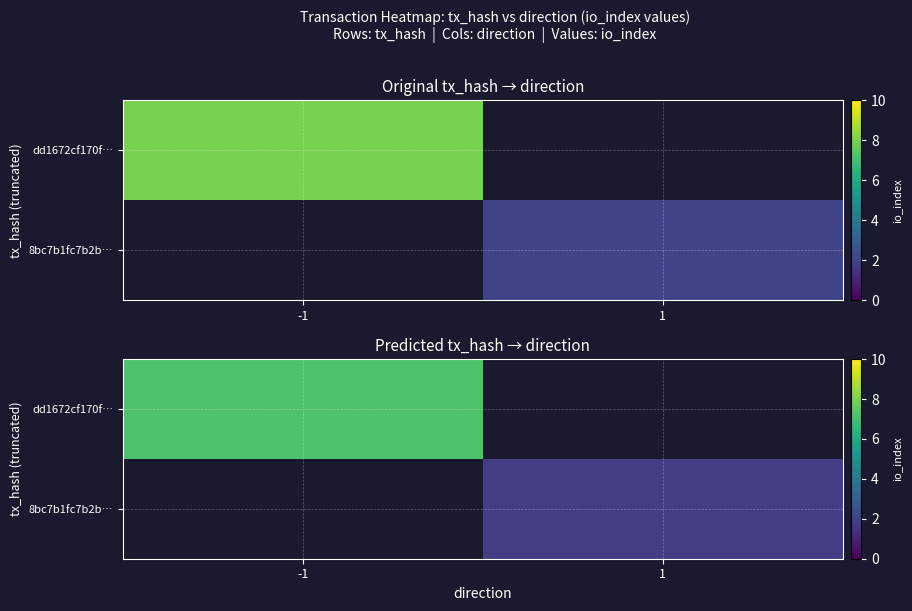

List the labels in order of dd1672cf170f… value, largest first.

-1, 1